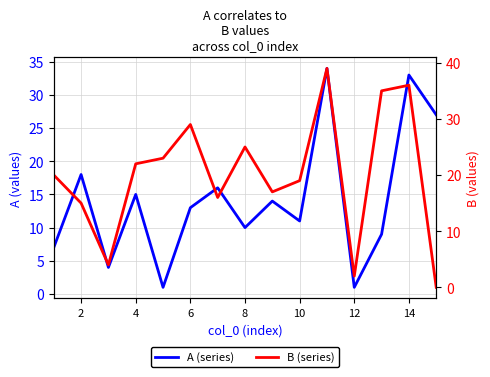

What is the difference between the maximum and minimum values in the A (series) series?

33